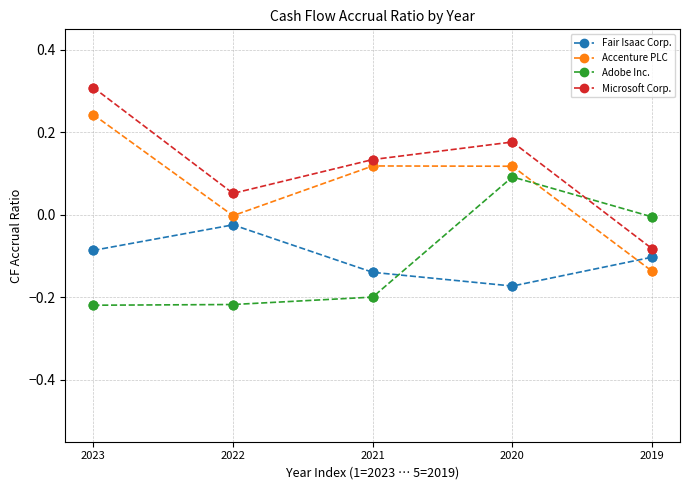

What are all the series names shown in the legend?

Fair Isaac Corp., Accenture PLC, Adobe Inc., Microsoft Corp.